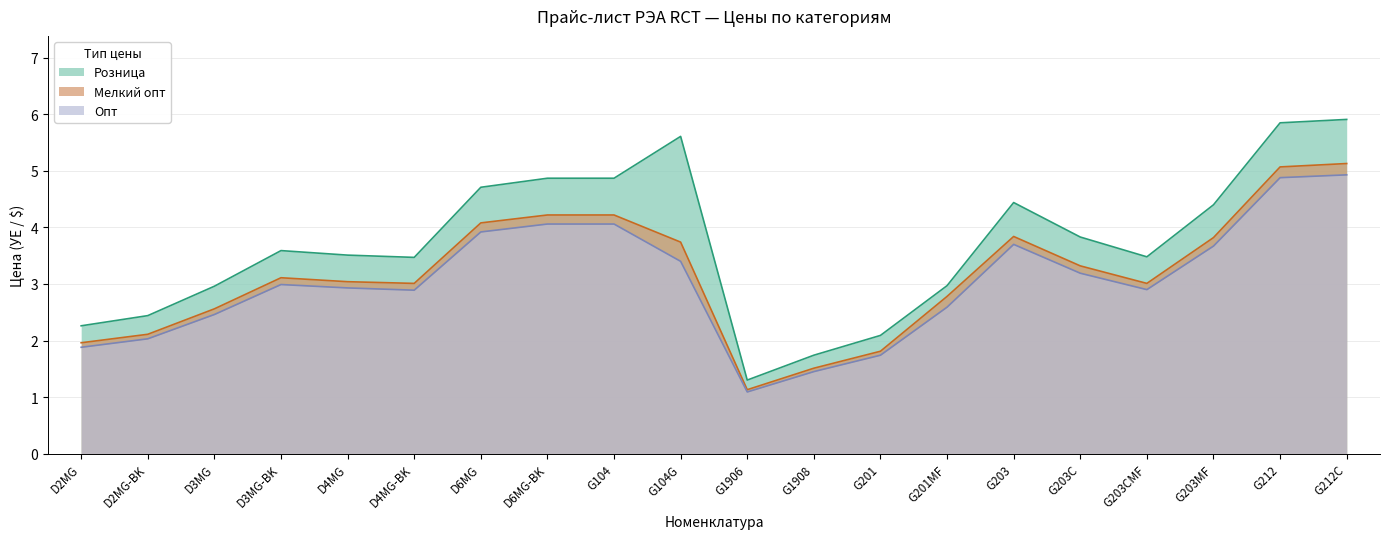

Where is Розница nearest to the value 3?

G201MF